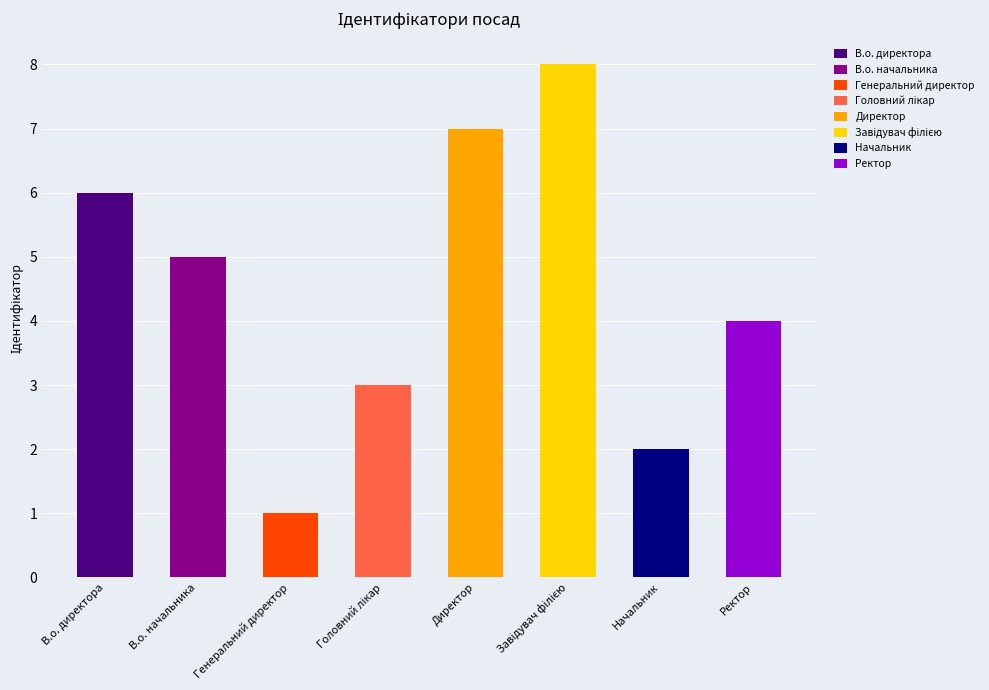

Rank the categories by value from lowest to highest.

Генеральний директор, Начальник, Головний лікар, Ректор, В.о. начальника, В.о. директора, Директор, Завідувач філією